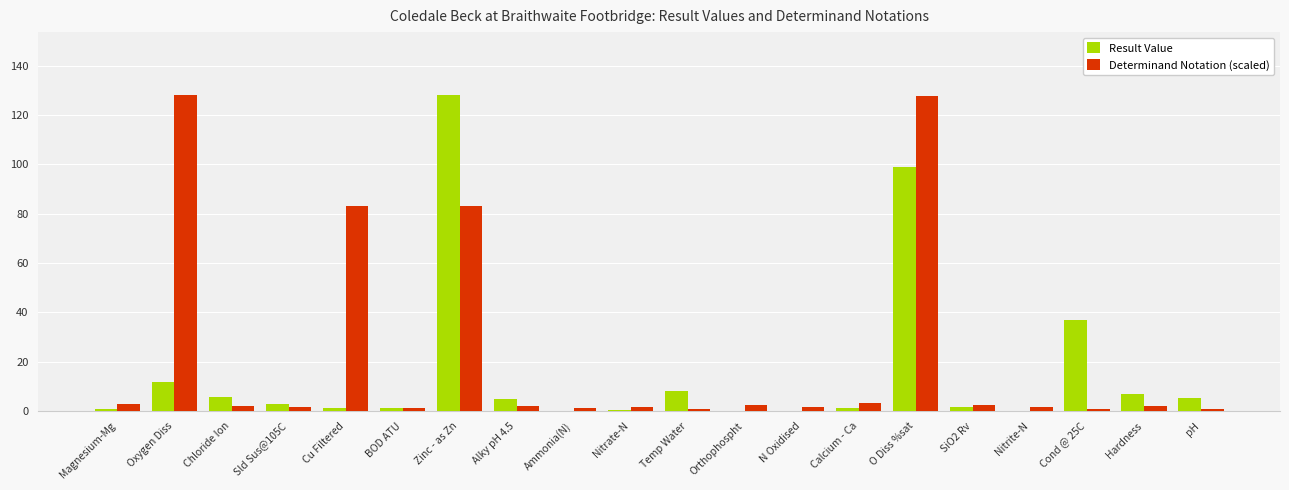

What is the sum of the Result Value values at Chloride Ion and Oxygen Diss?

17.6